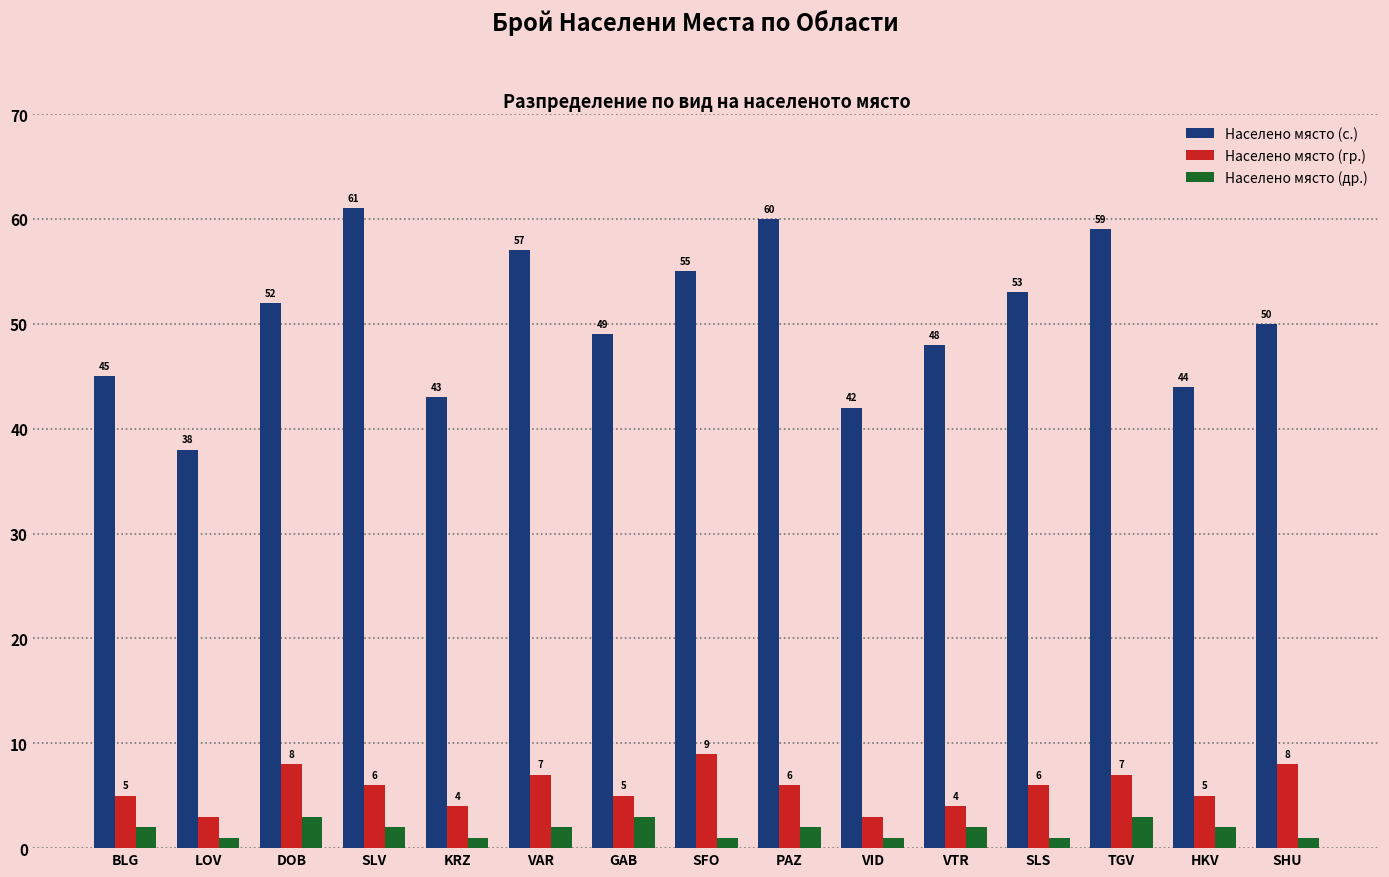

How many categories are shown in the chart?

15